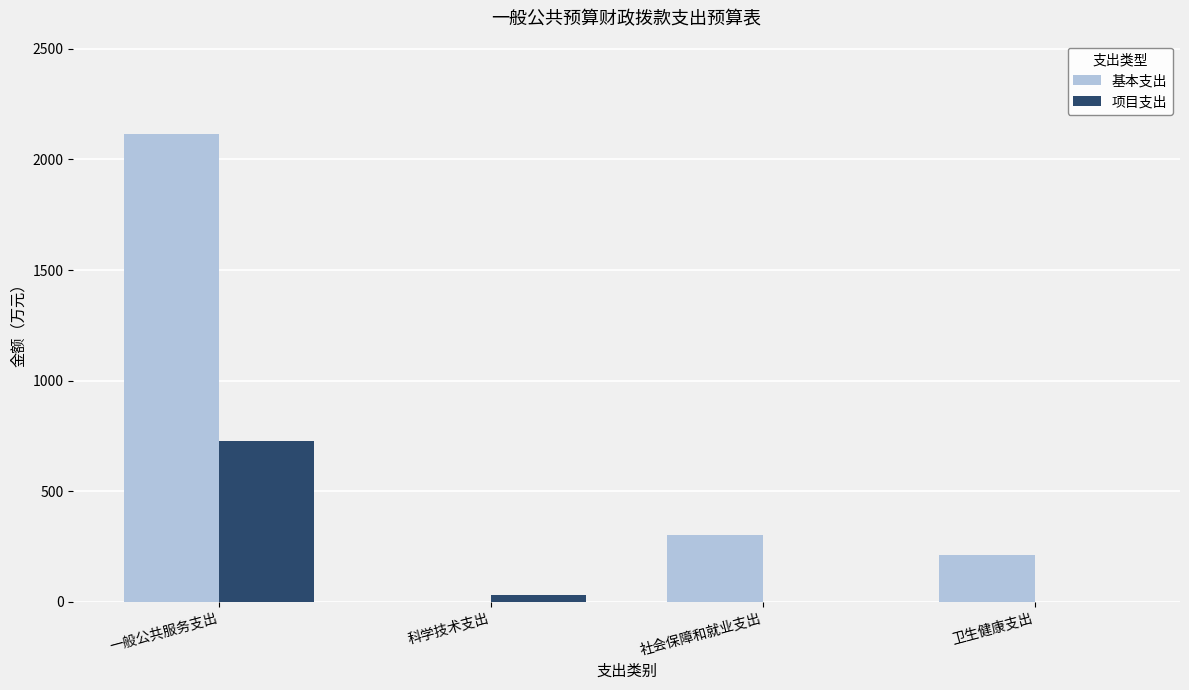

Between 一般公共服务支出 and 社会保障和就业支出, which series saw the biggest shift?

基本支出